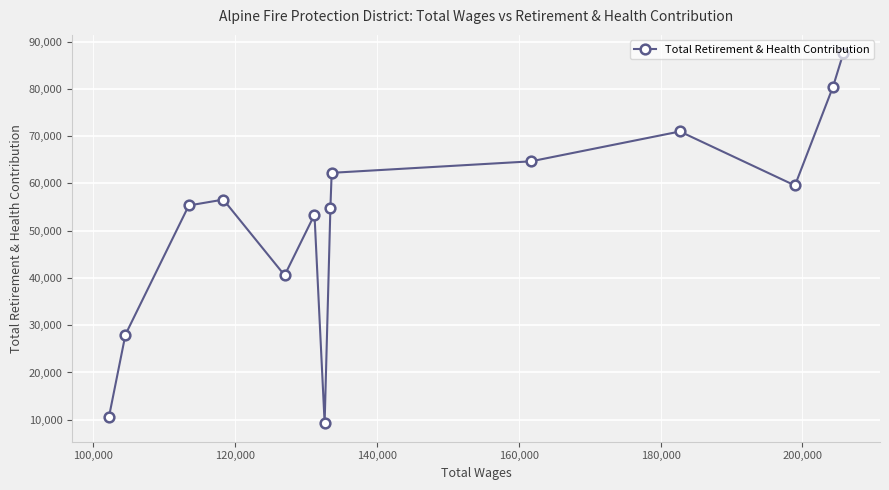

Reading left to right, extract all data points from this chart.

10522	28014	55331	56576	40557	53385	9272	54856	62238	64668	70985	59561	80428	87507